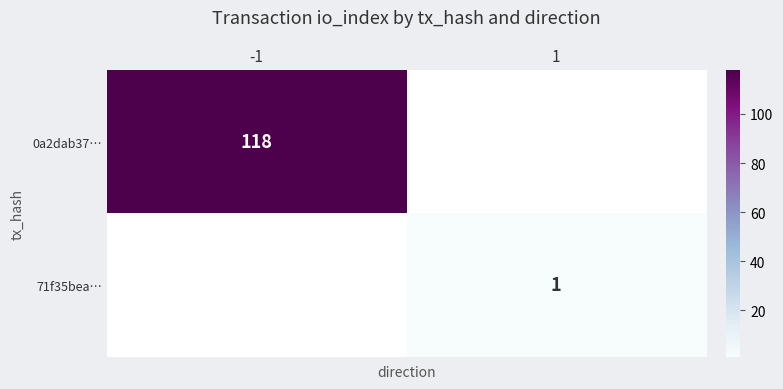

Is the value of 0a2dab37… at -1 greater than the value of 71f35bea… at 1?

Yes